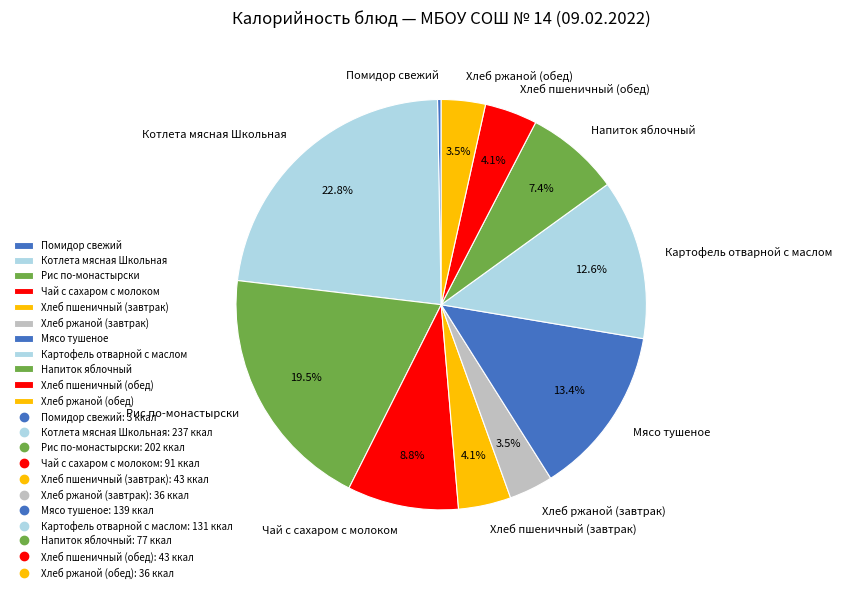

How many slices are in this pie chart?

11